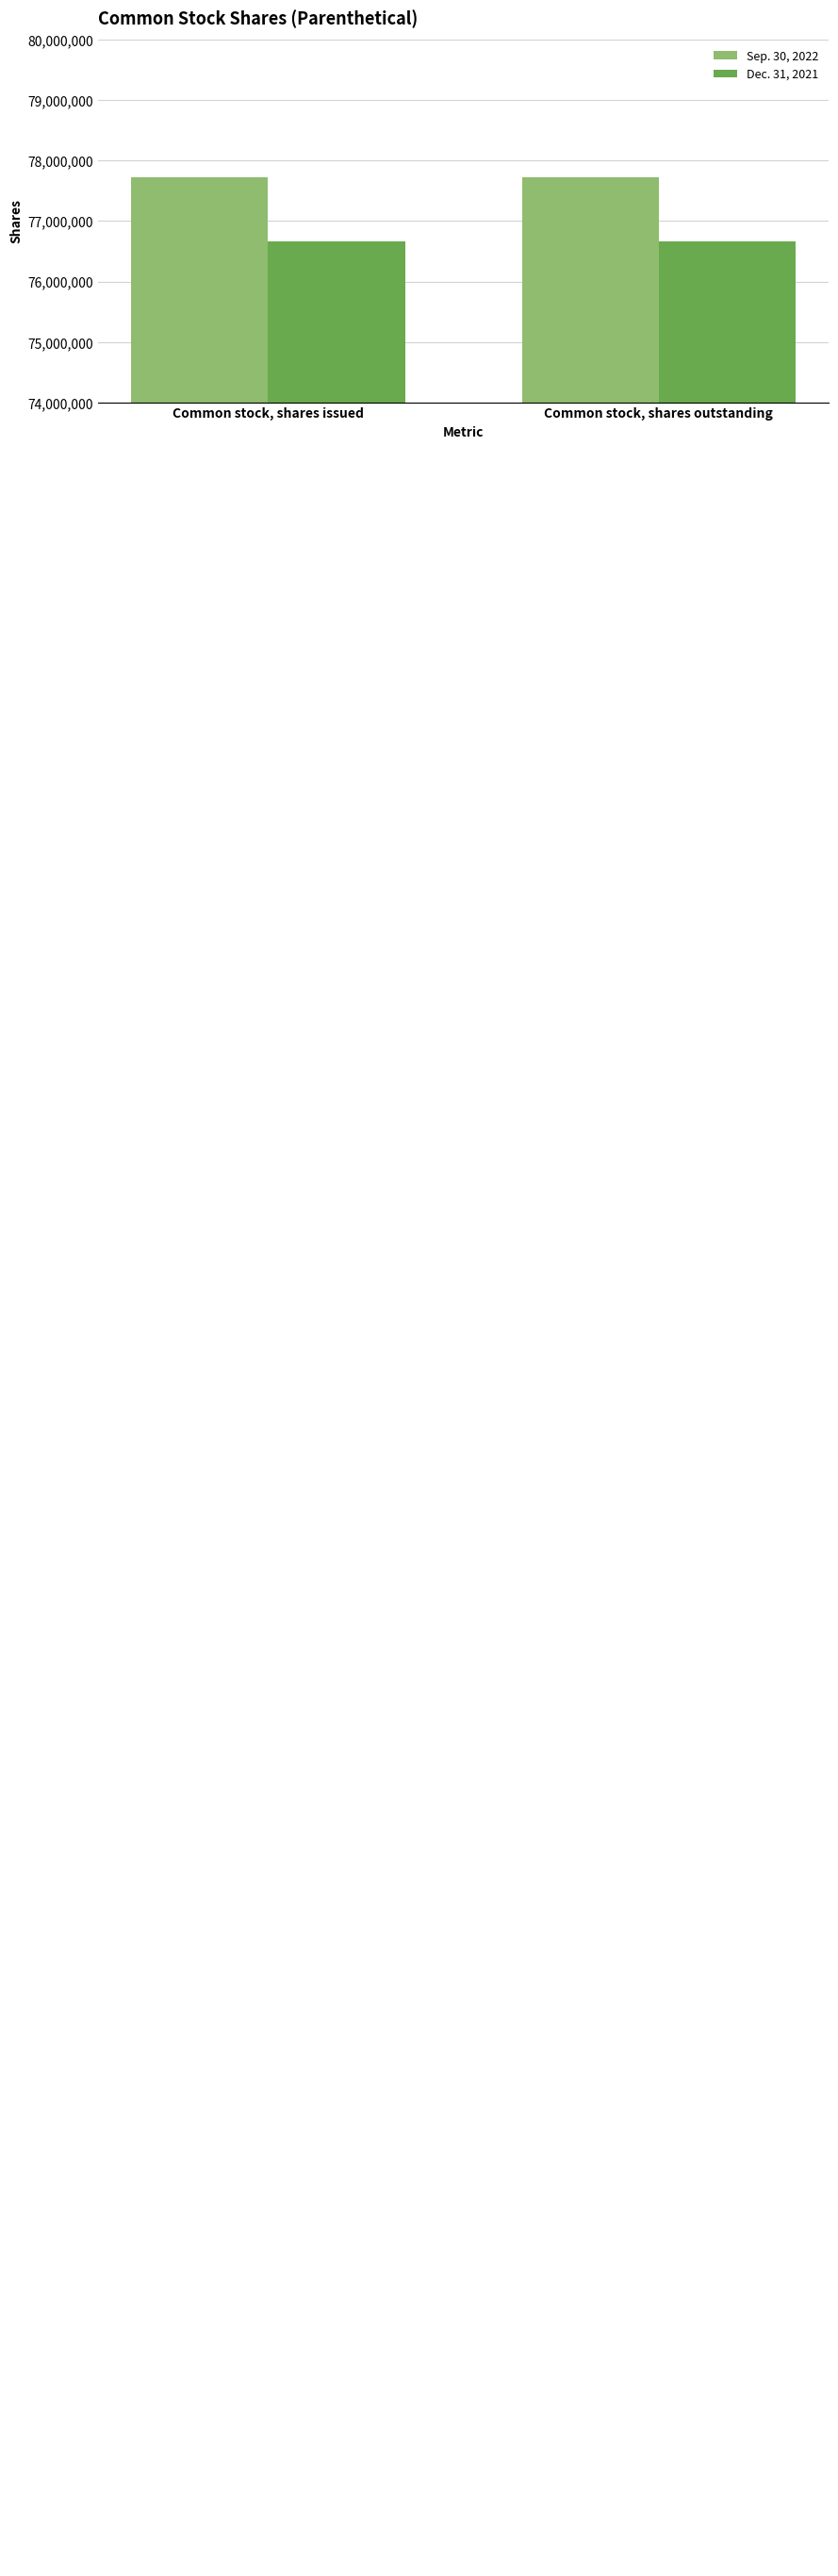

How many bars are there in each group?

2